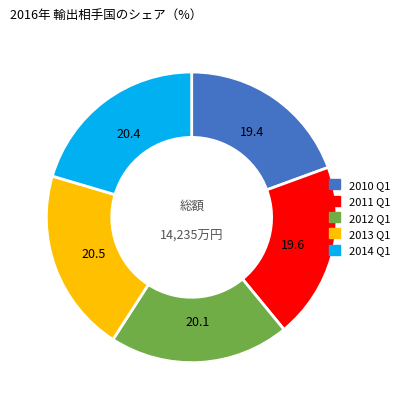

Approximately how many times larger is the value at 2014 Q1 compared to 2013 Q1?

1.0